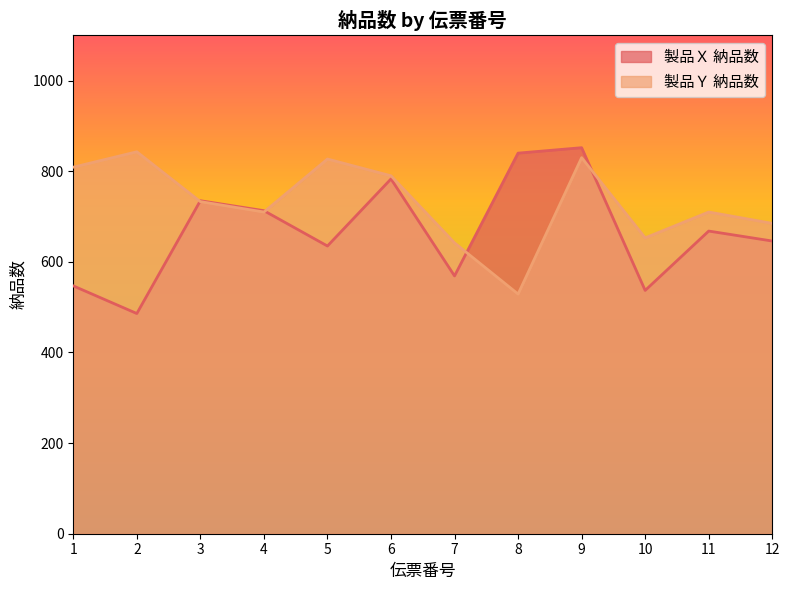

Where is the first local maximum for 製品Ｘ 納品数 (line)?

3